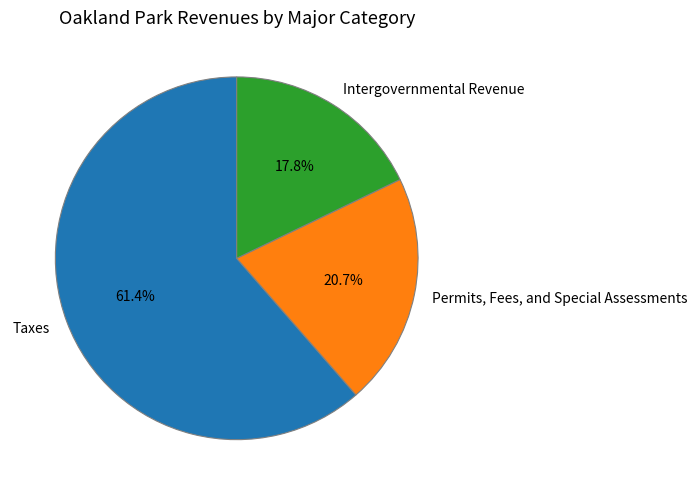

Approximately how many times larger is the value at Permits, Fees, and Special Assessments compared to Taxes?

0.3